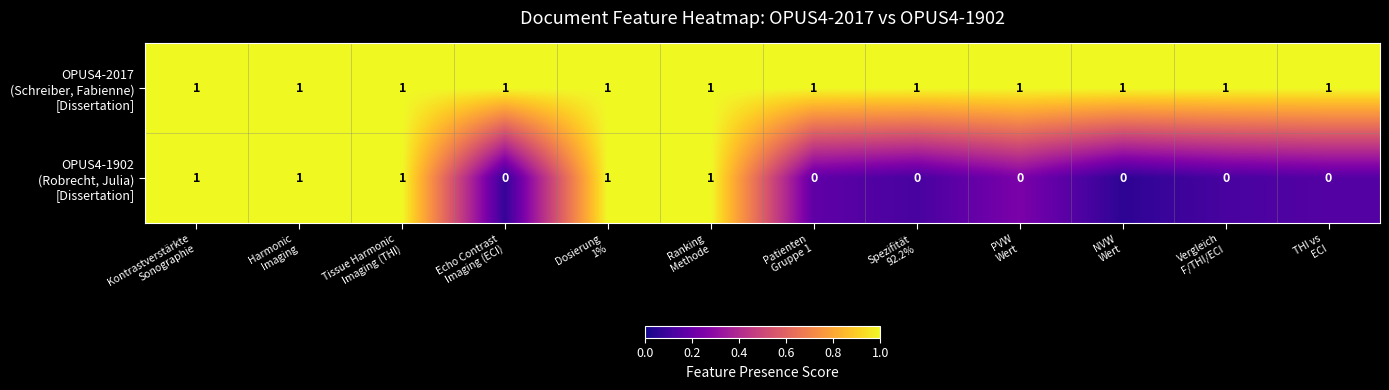

At how many categories does at least one series exceed 0?

12